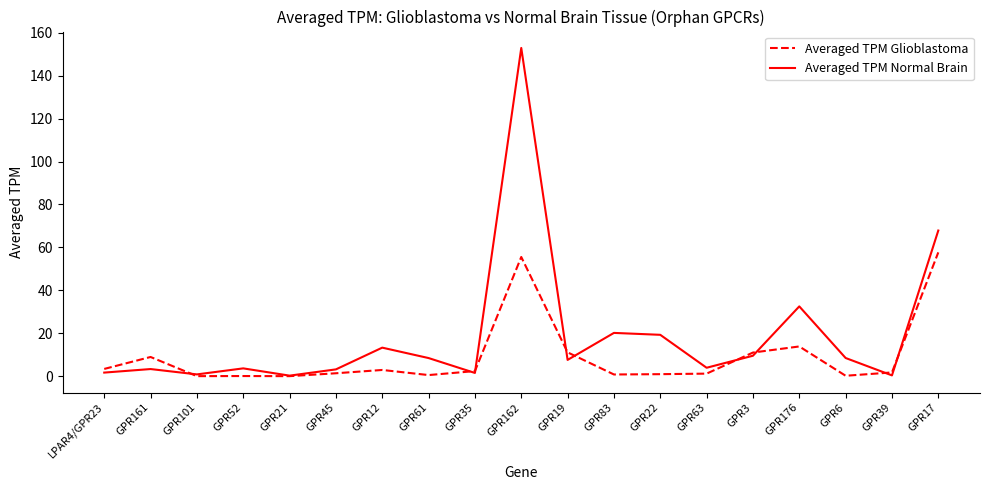

Which series has the widest spread of values?

Averaged TPM Normal Brain